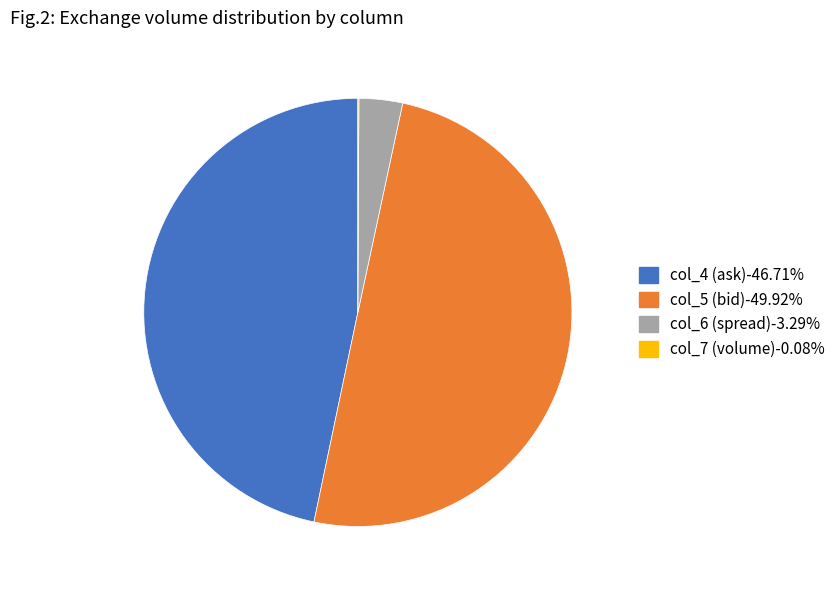

Does col_4 (ask)-46.71% represent more than half of the total?

No